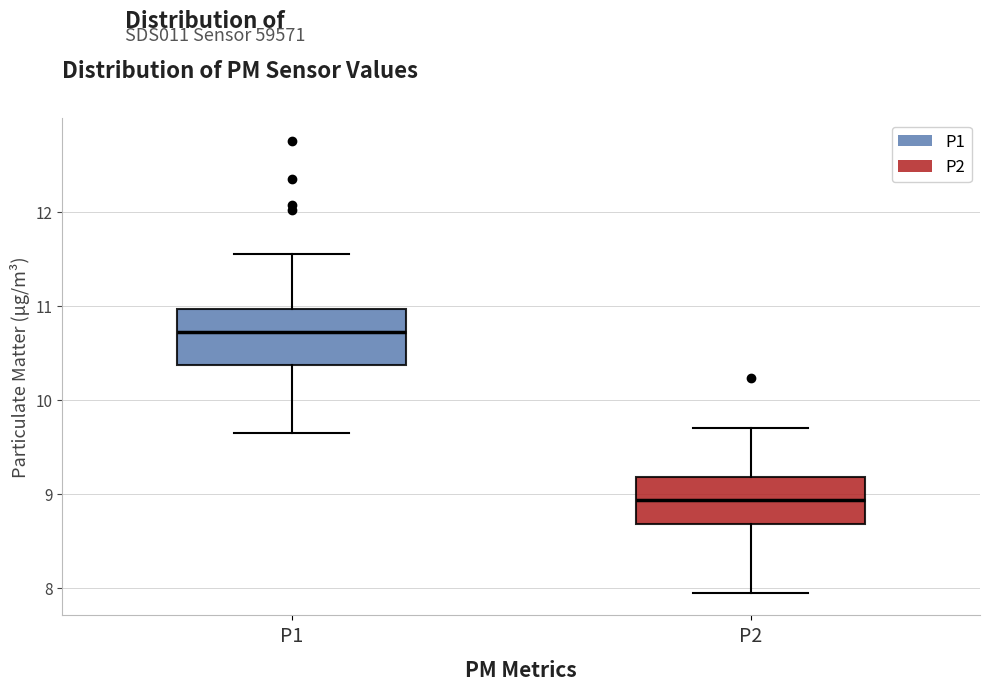

Where is the lower edge of the box for P1 on the y-axis? The values are not printed on the chart, so give them approximately, as read against the axis.

10.4